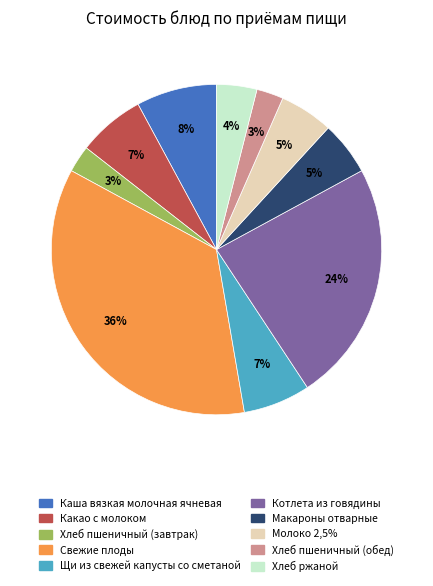

What percentage is the Хлеб ржаной slice, to the nearest percent?

4%